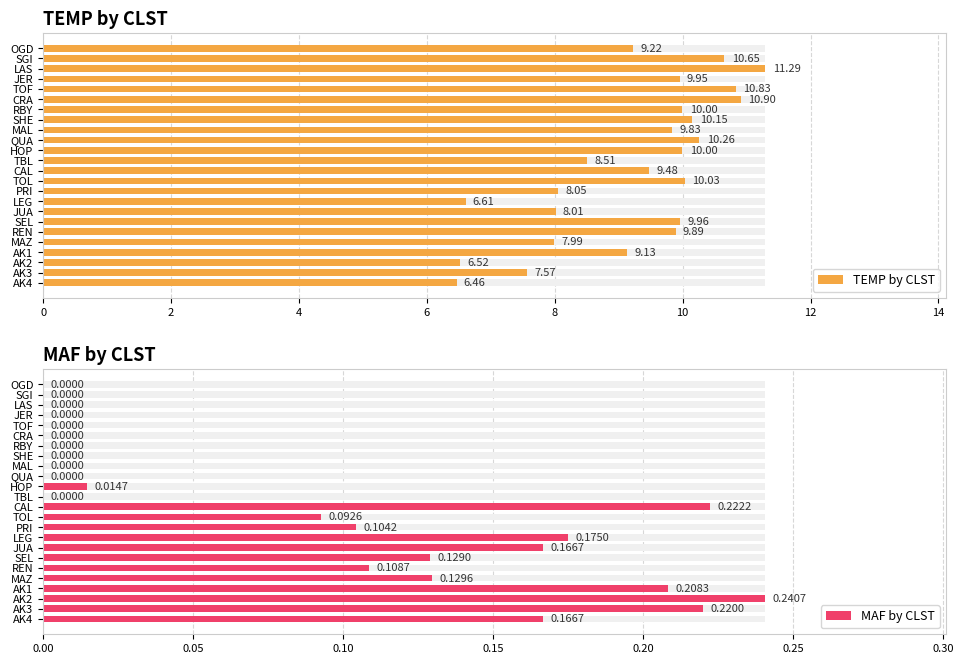

What is the average value of the MAF by CLST series?

0.1